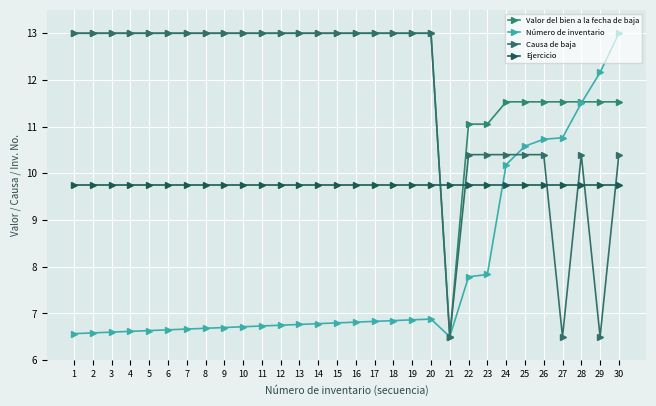

Rank the categories by Causa de baja value from lowest to highest.

21, 27, 29, 22, 23, 24, 25, 26, 28, 30, 1, 2, 3, 4, 5, 6, 7, 8, 9, 10, 11, 12, 13, 14, 15, 16, 17, 18, 19, 20